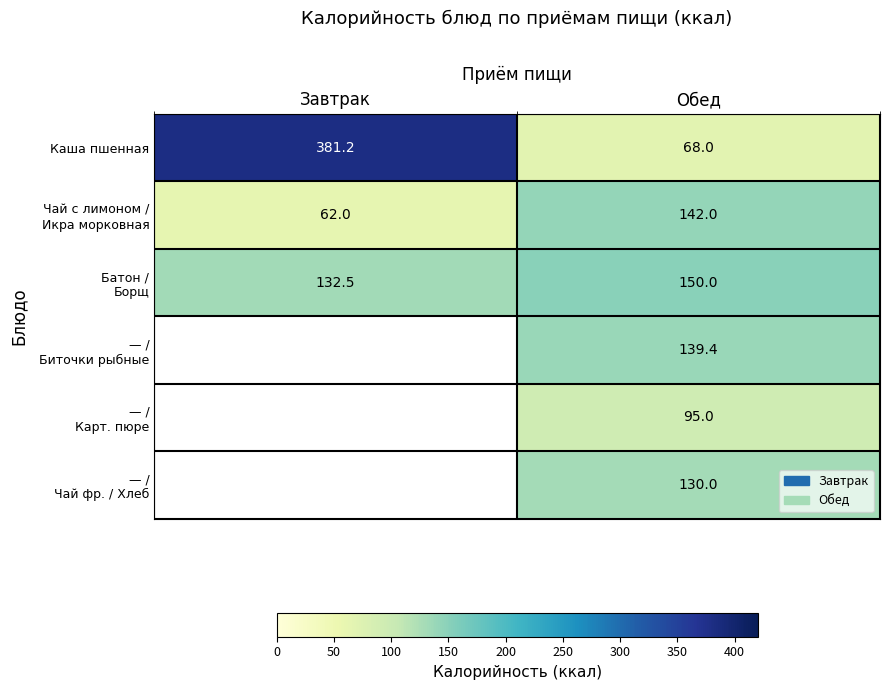

Count the number of data series in this chart.

6